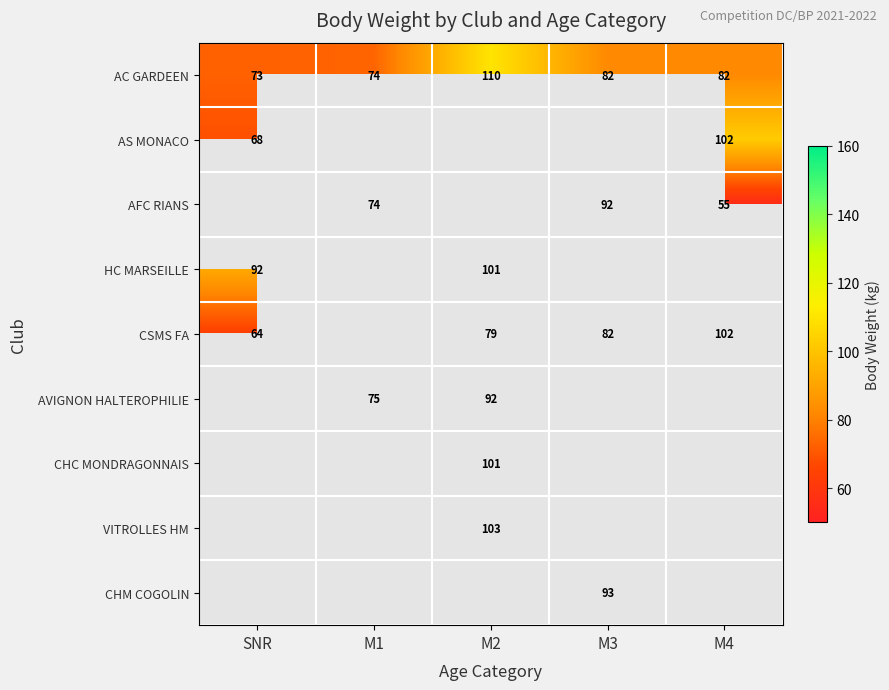

Between SNR and M4, which is larger?

M4